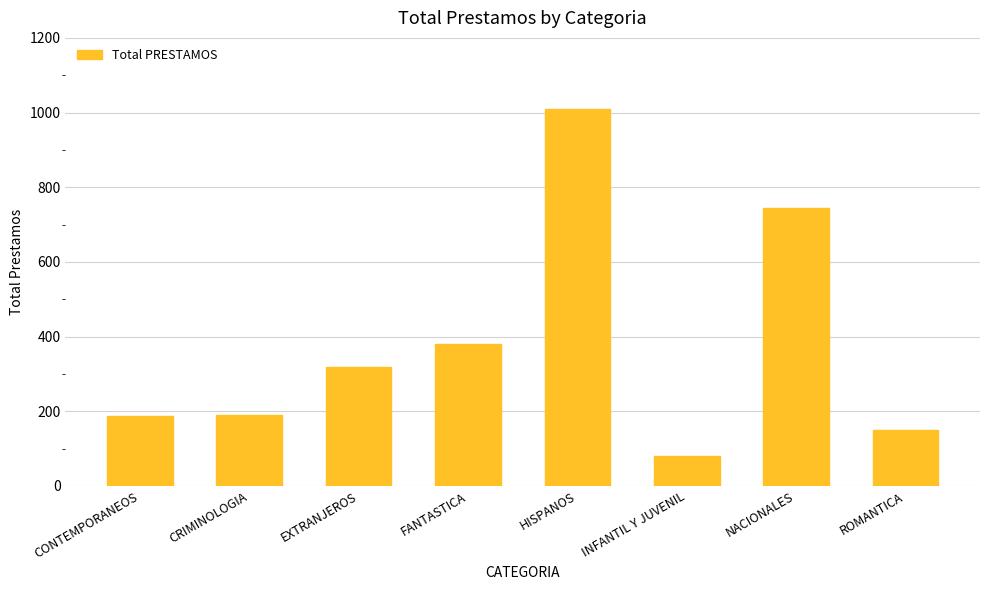

Read the value at ROMANTICA, to the nearest 10.

150